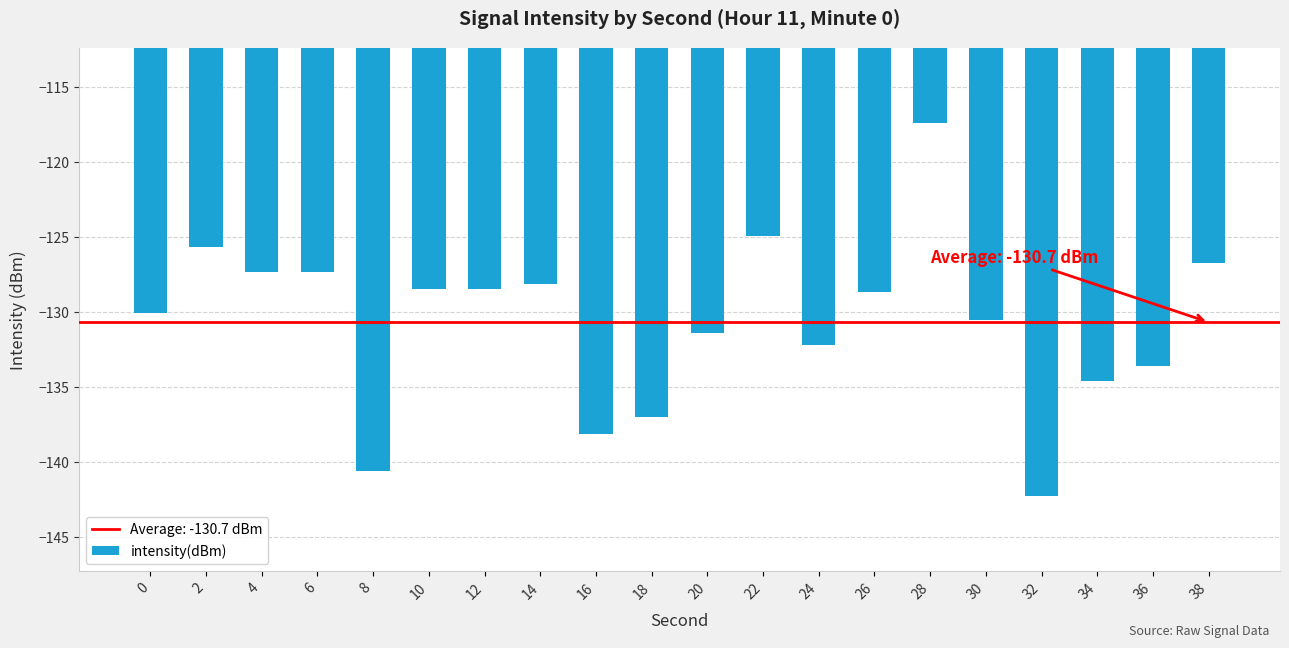

Is it true that the value at 8 is -140.6?

True